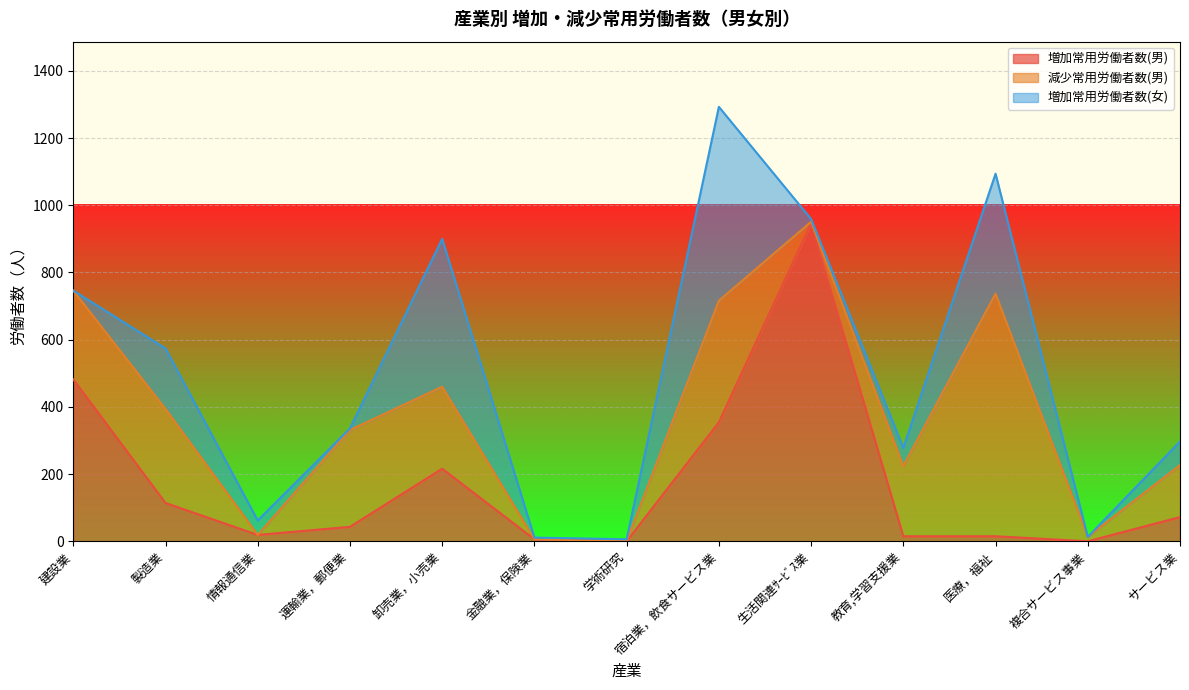

Where is 増加常用労働者数(男) nearest to the value 473?

建設業